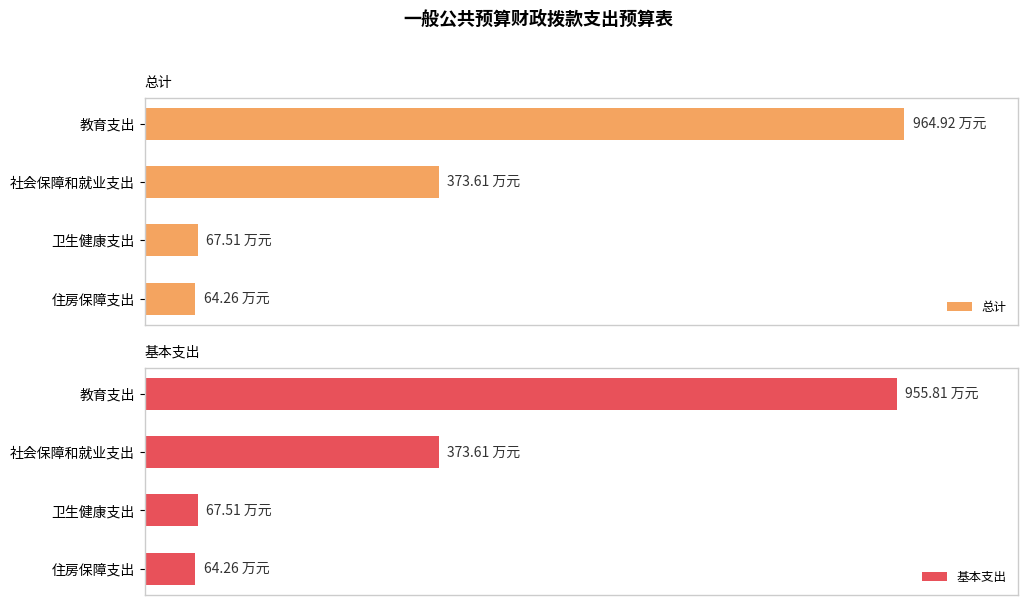

How many bars are there in total?

8